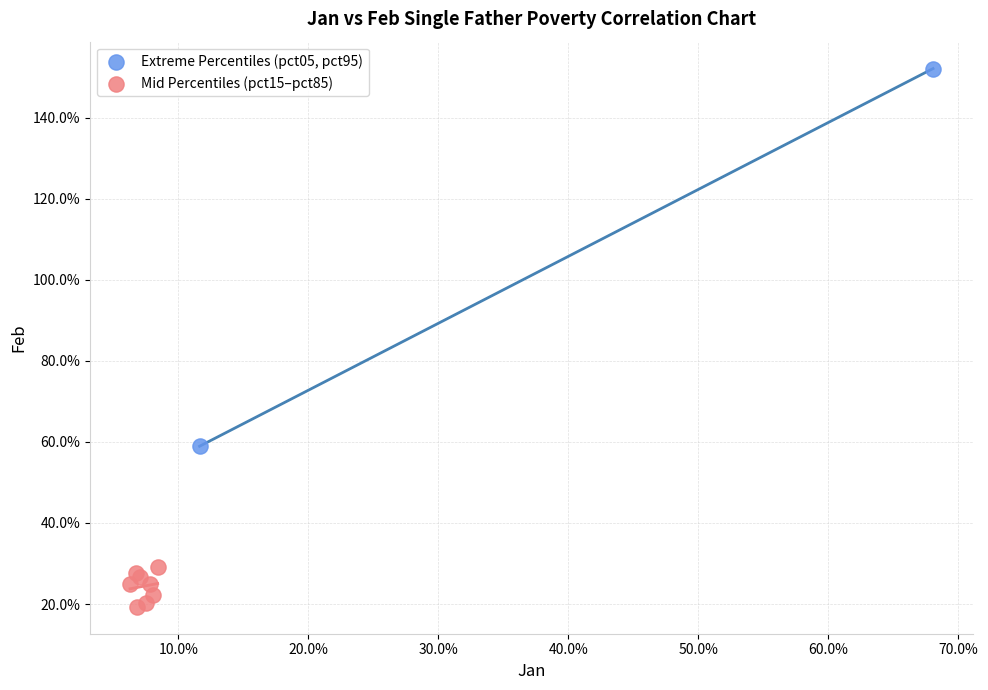

Which series reaches the minimum Y coordinate?

Mid Percentiles (pct15–pct85)